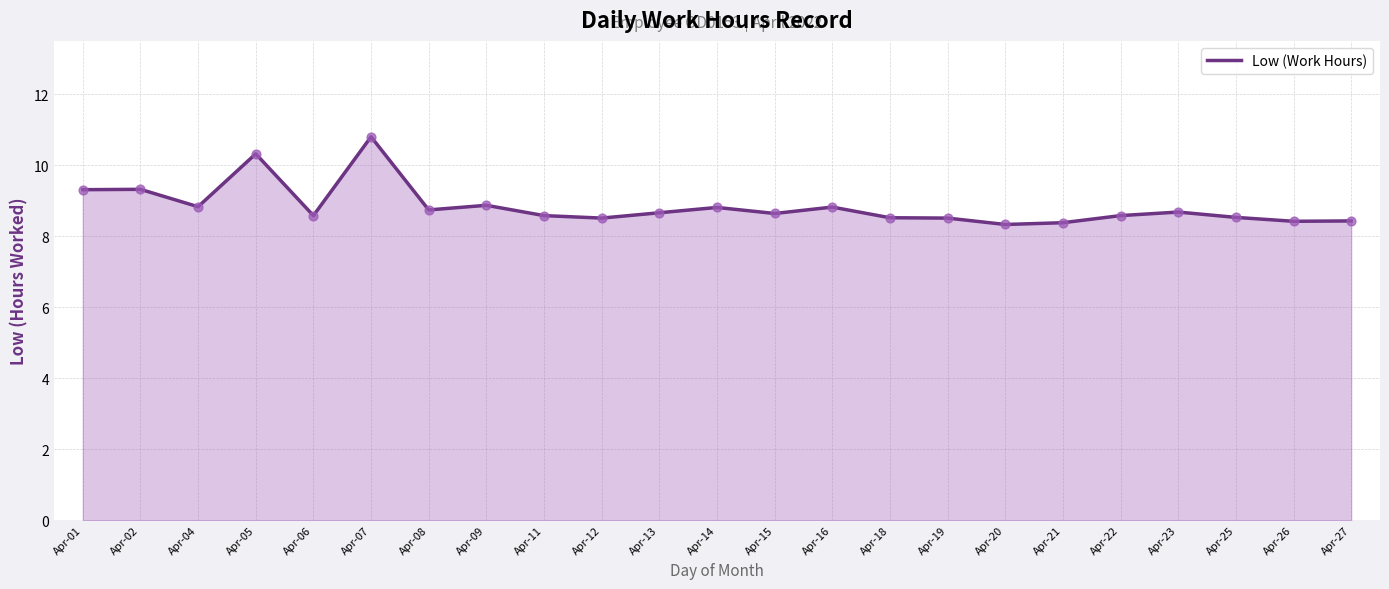

What is the change in value from Apr-19 to Apr-27?

-0.1